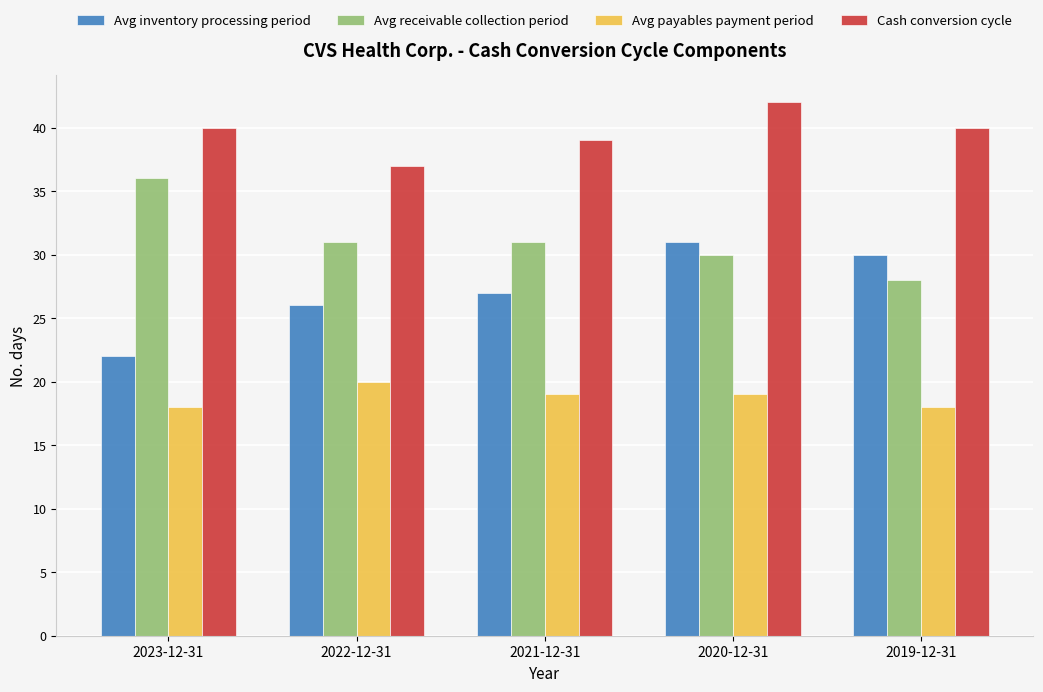

What is the difference between the highest and lowest values at 2023-12-31?

22